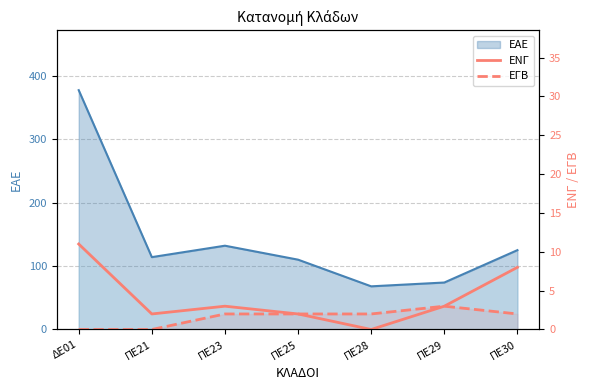

How many lines are shown in the chart?

2